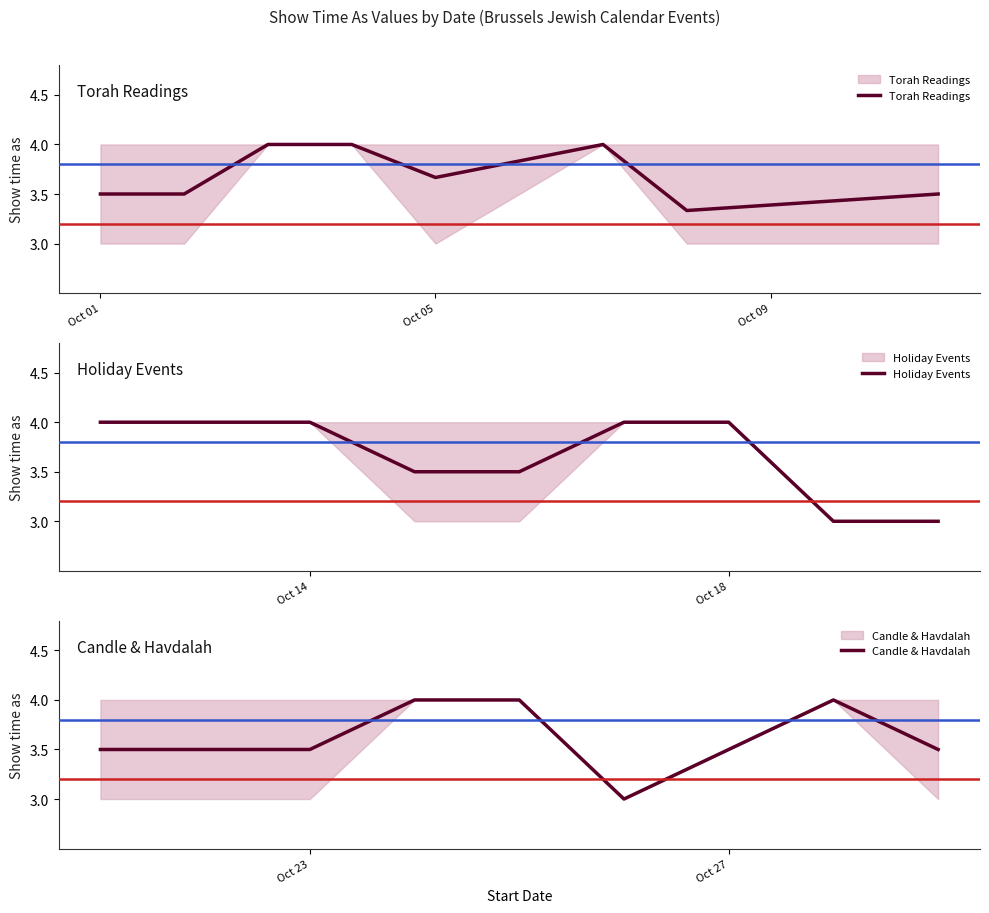

Reading left to right, extract all data points from this chart.

Torah Readings: 3.5	3.5	4.0	4.0	3.7	4.0	3.3	3.5
Holiday Events: 4.0	4.0	3.5	3.5	4.0	4.0	3.0	3.0
Candle & Havdalah: 3.5	3.5	3.5	4.0	4.0	3.0	4.0	3.5